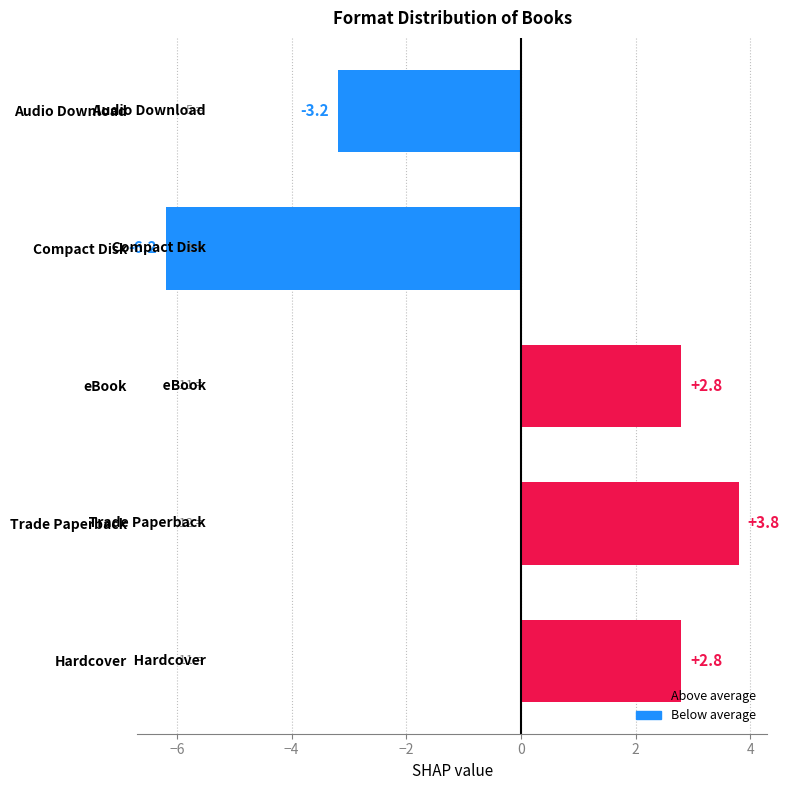

What is the difference between the maximum and minimum values?

10.0